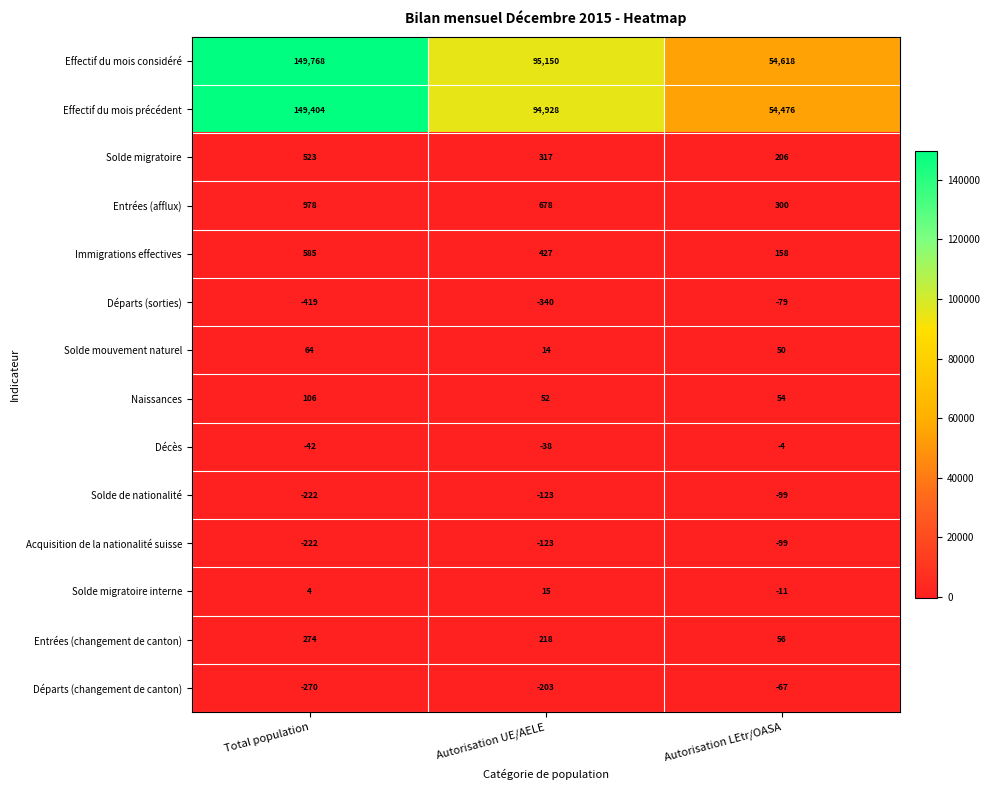

Which category has the lowest value in the Effectif du mois considéré series?

Autorisation LEtr/OASA